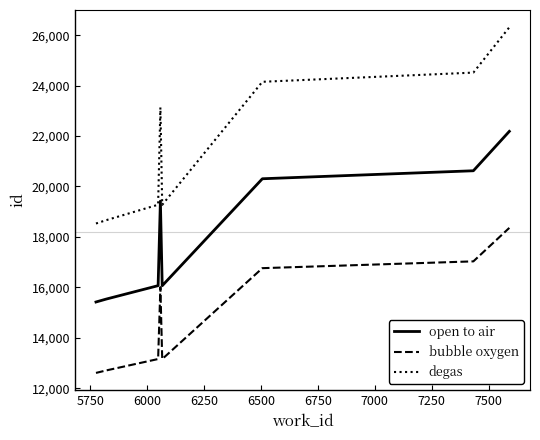

What are all the series names shown in the legend?

open to air, bubble oxygen, degas